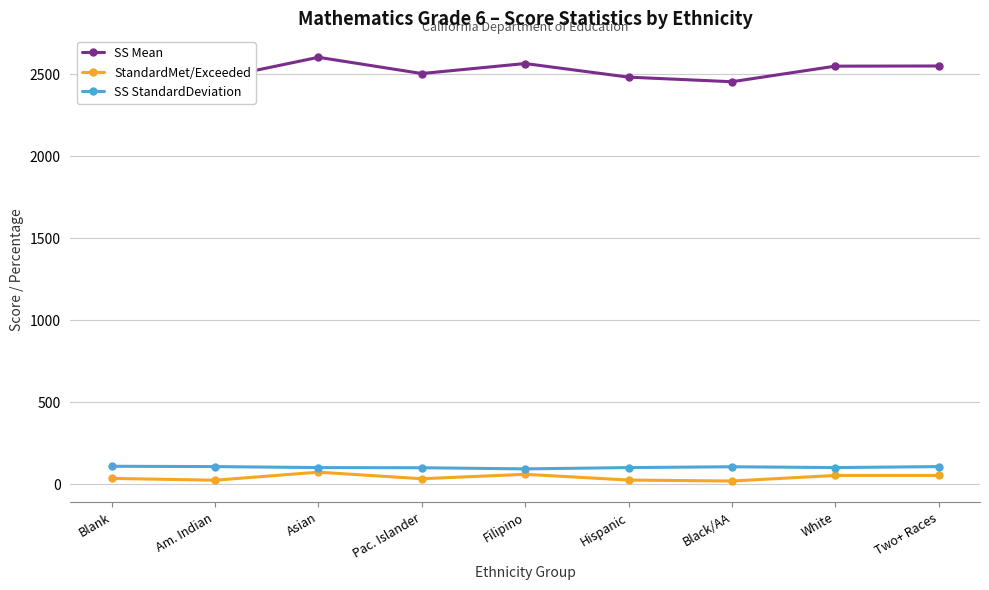

Which series has the largest range (max minus min)?

SS Mean